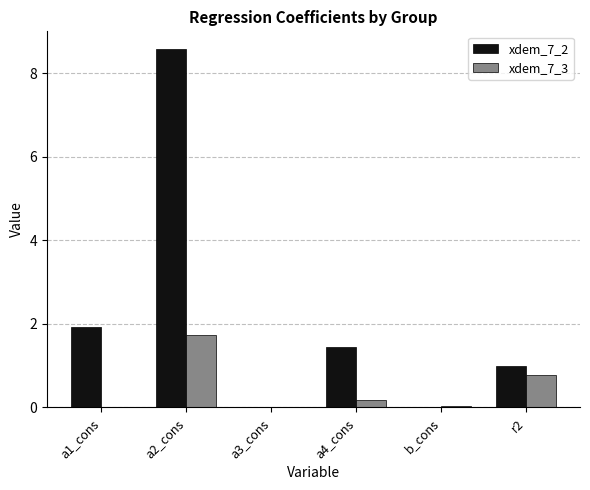

What is the maximum value shown in the chart?

8.6